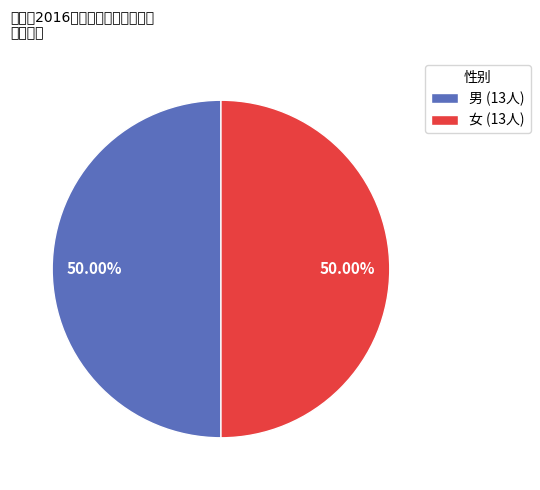

Do 女 (13人) and 男 (13人) together represent more than half of the pie?

Yes